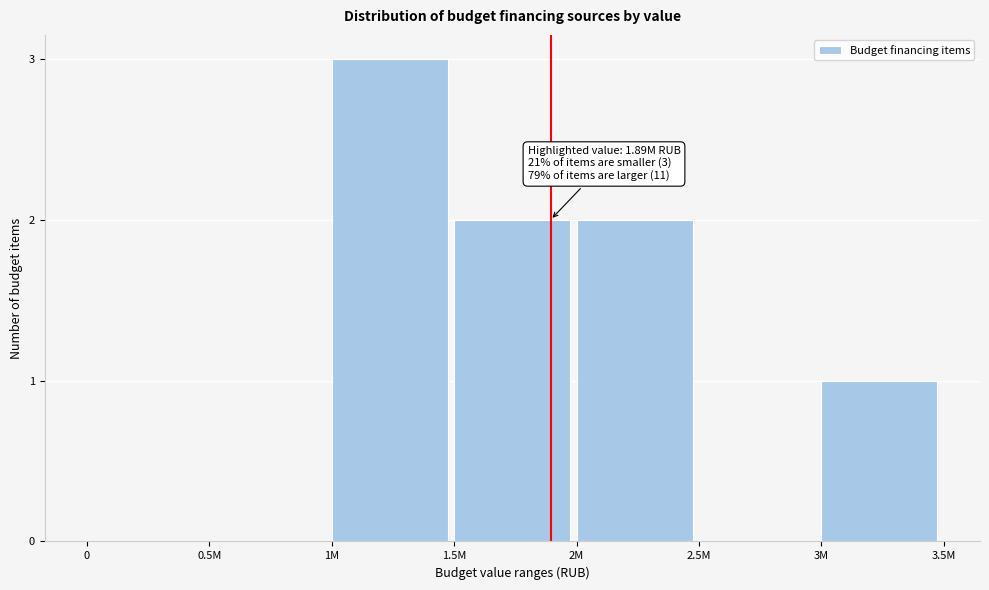

Reading right to left, transcribe all the data shown in this chart.

3M=1	2.5M=0	2M=2	1.5M=2	1M=3	0.5M=0	0=0